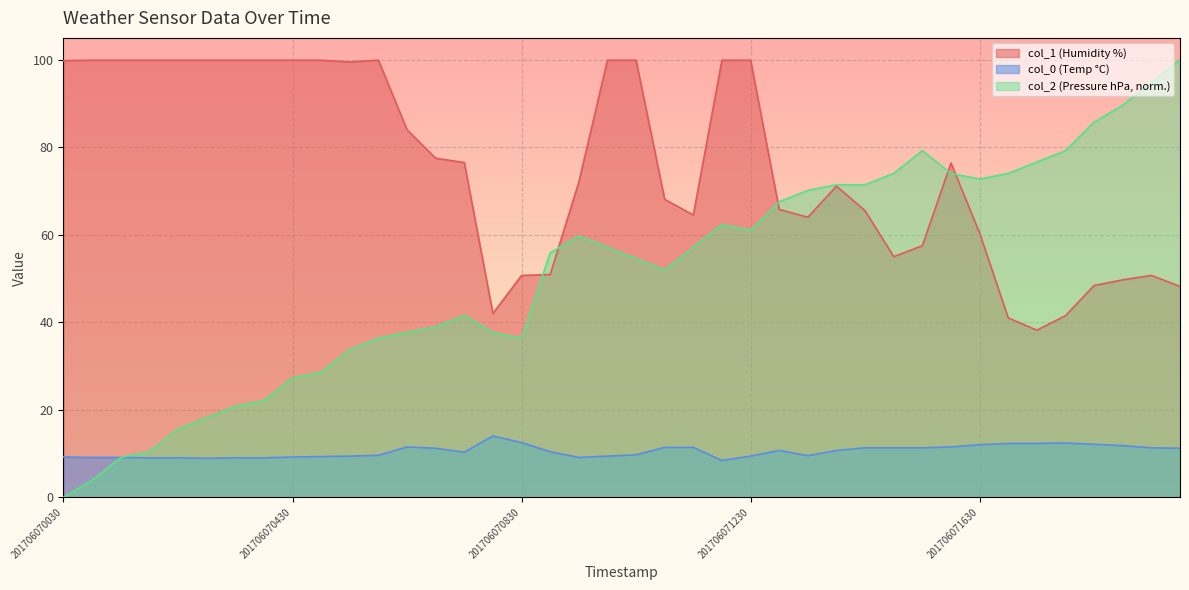

Which series ends up on top after the final intersection of col_0 and col_2?

col_2